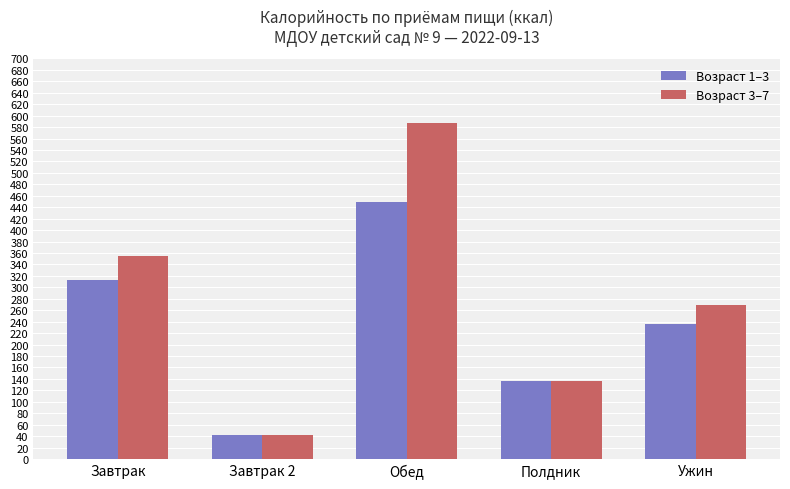

Which series has the largest total across all categories?

Возраст 3–7